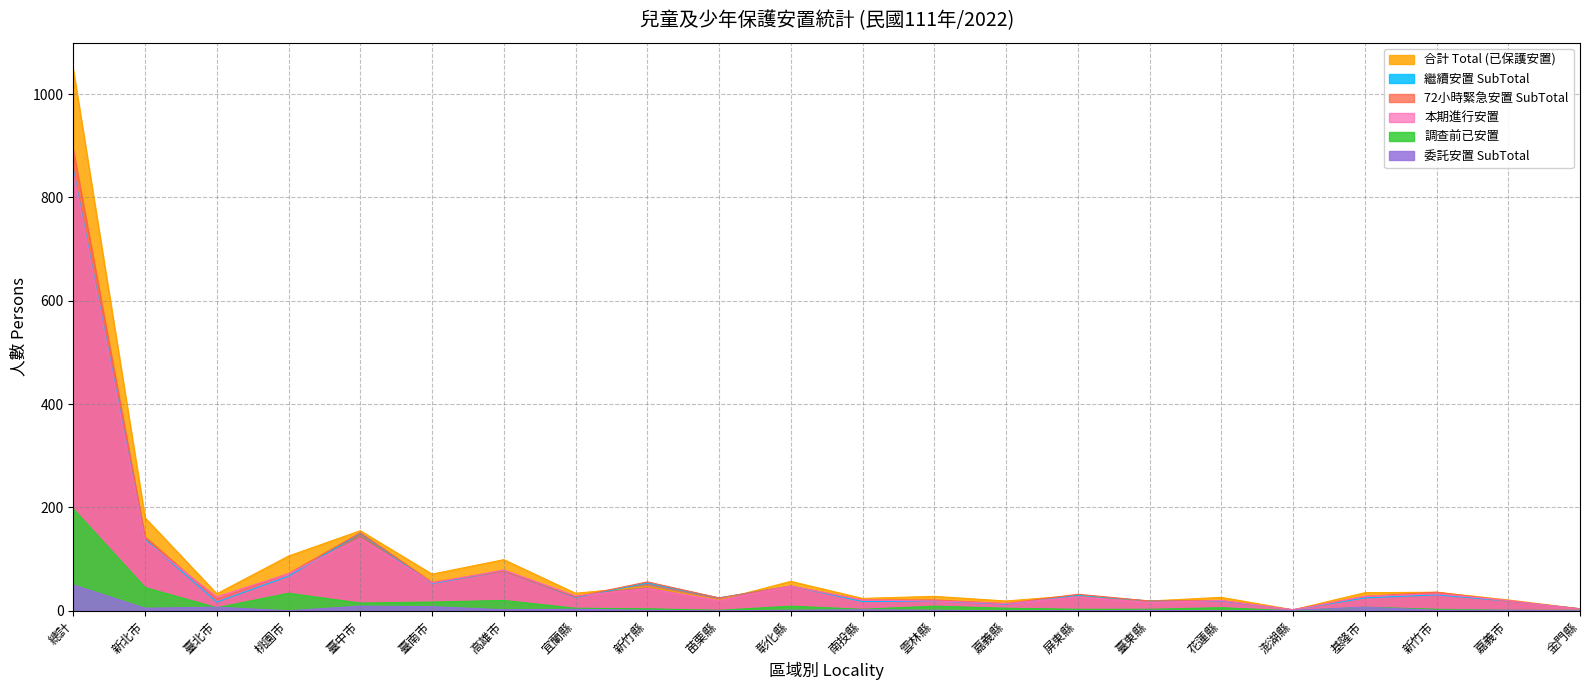

At which label does 調查前已安置 reach its minimum?

澎湖縣